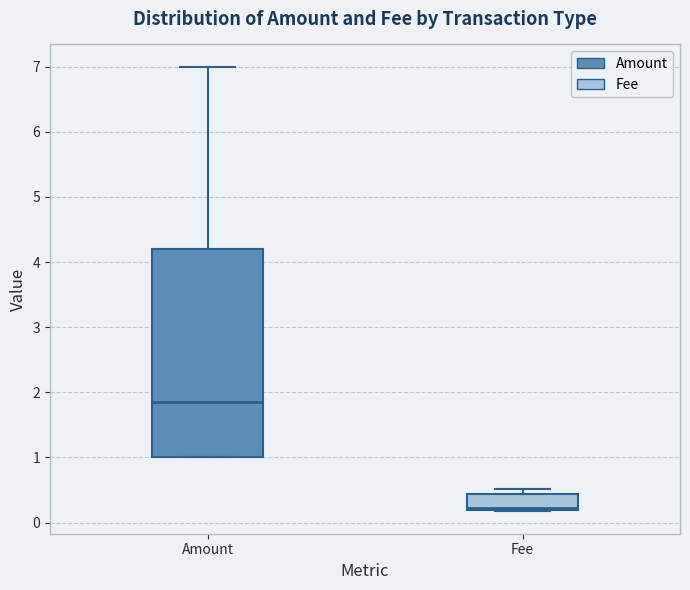

Reading left to right, read every box against the y-axis: the position of its median line, the range the box covers, and the ends of its whiskers. The values are not printed on the chart, so give them approximately, as read against the axis.

Amount: median 1.9, box 1.0 to 4.2, whiskers 1.0 to 7.0
Fee: median 0.2 (just above the box's lower edge), box 0.2 to 0.4, whiskers 0.2 to 0.5